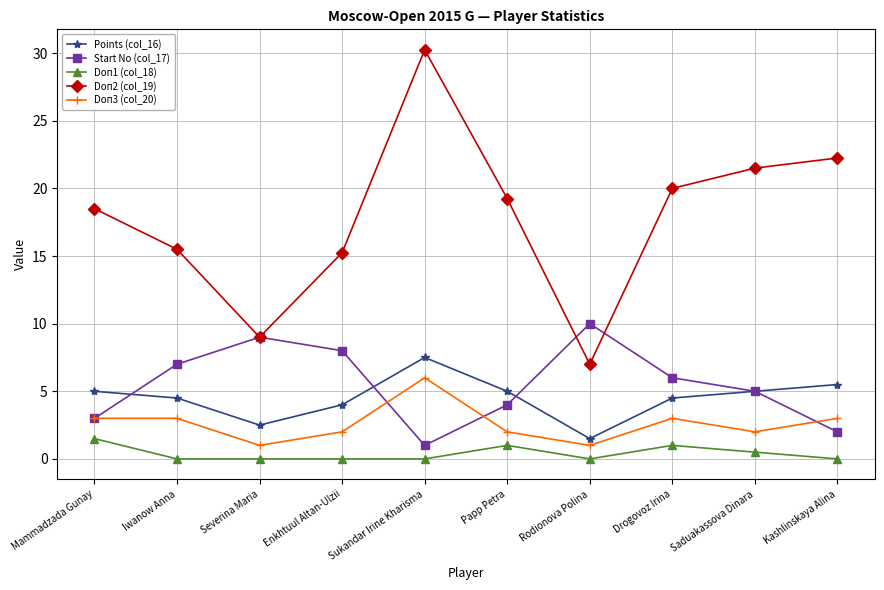

True or false: Doп3 (col_20) and Doп1 (col_18) cross at least once.

False